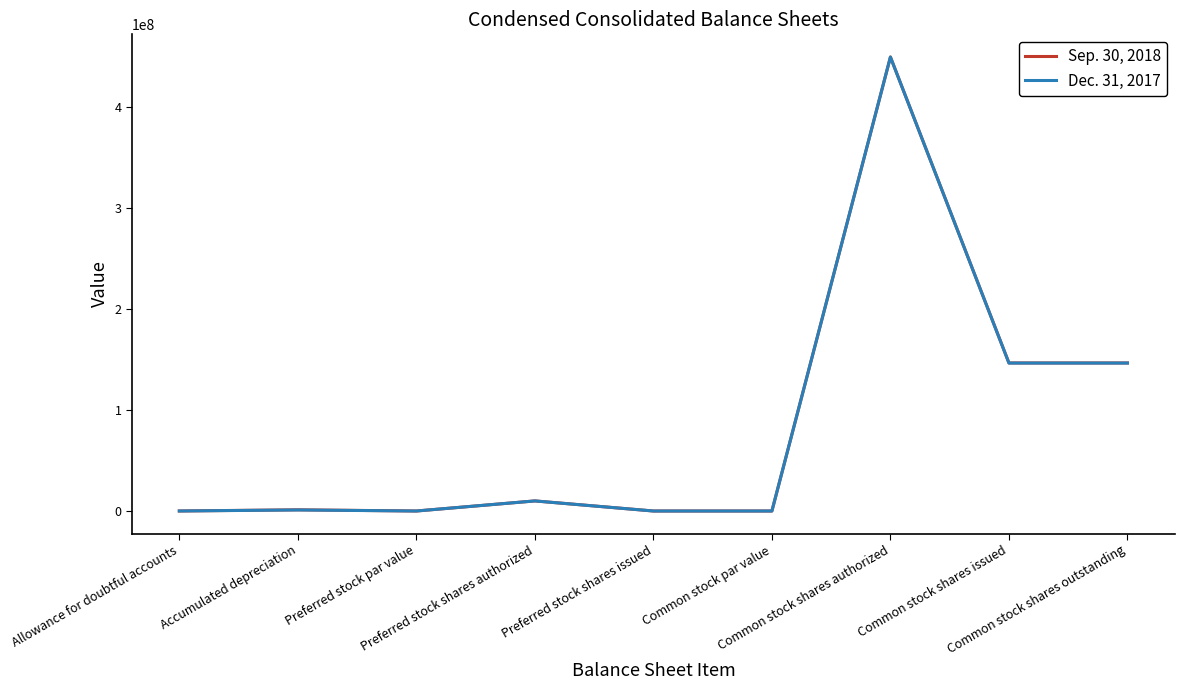

What is the greatest value displayed?

450000000